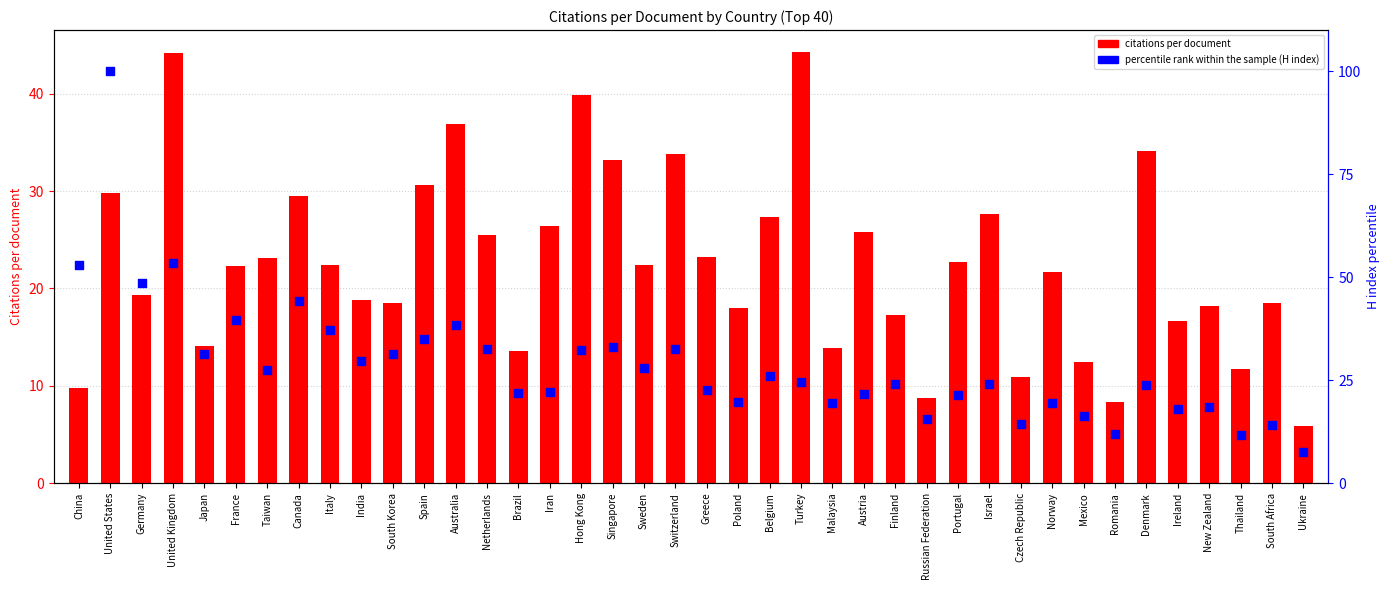

Which series has the largest total across all categories?

percentile rank within the sample